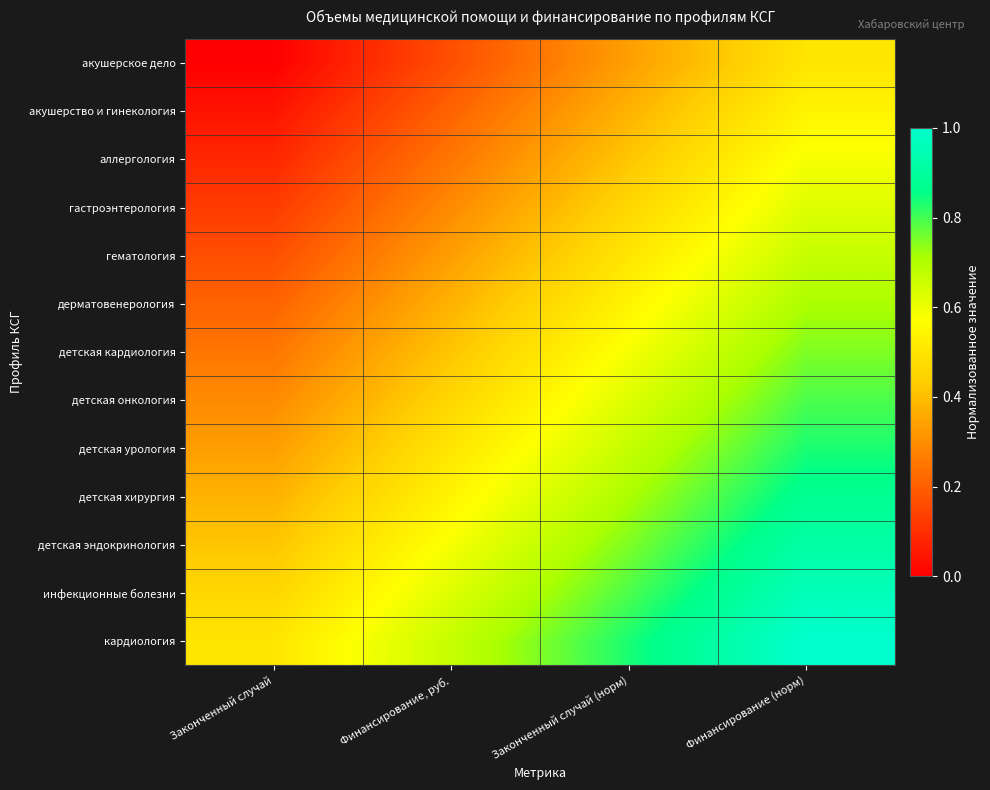

Reading left to right, transcribe all the data shown in this chart.

акушерское дело: Законченный случай=0.0	Финансирование, руб.=0.2	Законченный случай (норм)=0.3	Финансирование (норм)=0.5
акушерство и гинекология: Законченный случай=0.0	Финансирование, руб.=0.2	Законченный случай (норм)=0.4	Финансирование (норм)=0.5
аллергология: Законченный случай=0.1	Финансирование, руб.=0.2	Законченный случай (норм)=0.4	Финансирование (норм)=0.6
гастроэнтерология: Законченный случай=0.1	Финансирование, руб.=0.3	Законченный случай (норм)=0.5	Финансирование (норм)=0.6
гематология: Законченный случай=0.2	Финансирование, руб.=0.3	Законченный случай (норм)=0.5	Финансирование (норм)=0.7
дерматовенерология: Законченный случай=0.2	Финансирование, руб.=0.4	Законченный случай (норм)=0.5	Финансирование (норм)=0.7
детская кардиология: Законченный случай=0.2	Финансирование, руб.=0.4	Законченный случай (норм)=0.6	Финансирование (норм)=0.8
детская онкология: Законченный случай=0.3	Финансирование, руб.=0.5	Законченный случай (норм)=0.6	Финансирование (норм)=0.8
детская урология: Законченный случай=0.3	Финансирование, руб.=0.5	Законченный случай (норм)=0.7	Финансирование (норм)=0.8
детская хирургия: Законченный случай=0.4	Финансирование, руб.=0.5	Законченный случай (норм)=0.7	Финансирование (норм)=0.9
детская эндокринология: Законченный случай=0.4	Финансирование, руб.=0.6	Законченный случай (норм)=0.8	Финансирование (норм)=0.9
инфекционные болезни: Законченный случай=0.5	Финансирование, руб.=0.6	Законченный случай (норм)=0.8	Финансирование (норм)=1.0
кардиология: Законченный случай=0.5	Финансирование, руб.=0.7	Законченный случай (норм)=0.8	Финансирование (норм)=1.0